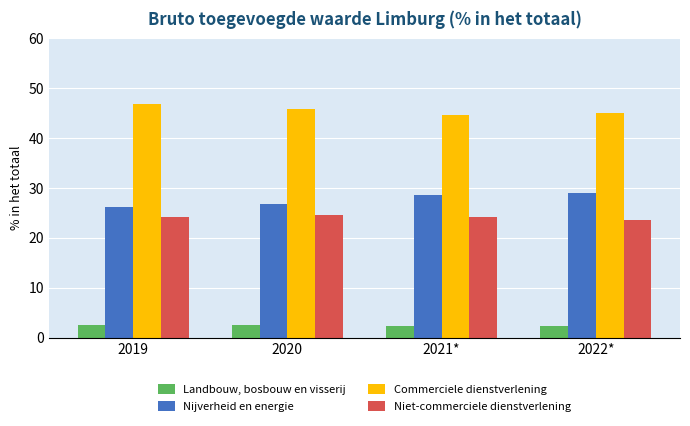

At 2021*, list the series in order from largest to smallest.

Commerciele dienstverlening, Nijverheid en energie, Niet-commerciele dienstverlening, Landbouw, bosbouw en visserij